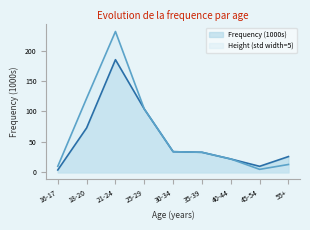

Which series has the largest total across all categories?

Height (std width=5)